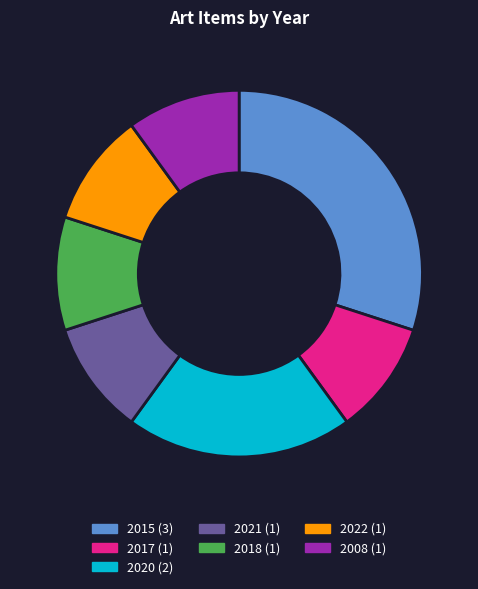

Is there a majority slice in this chart?

No